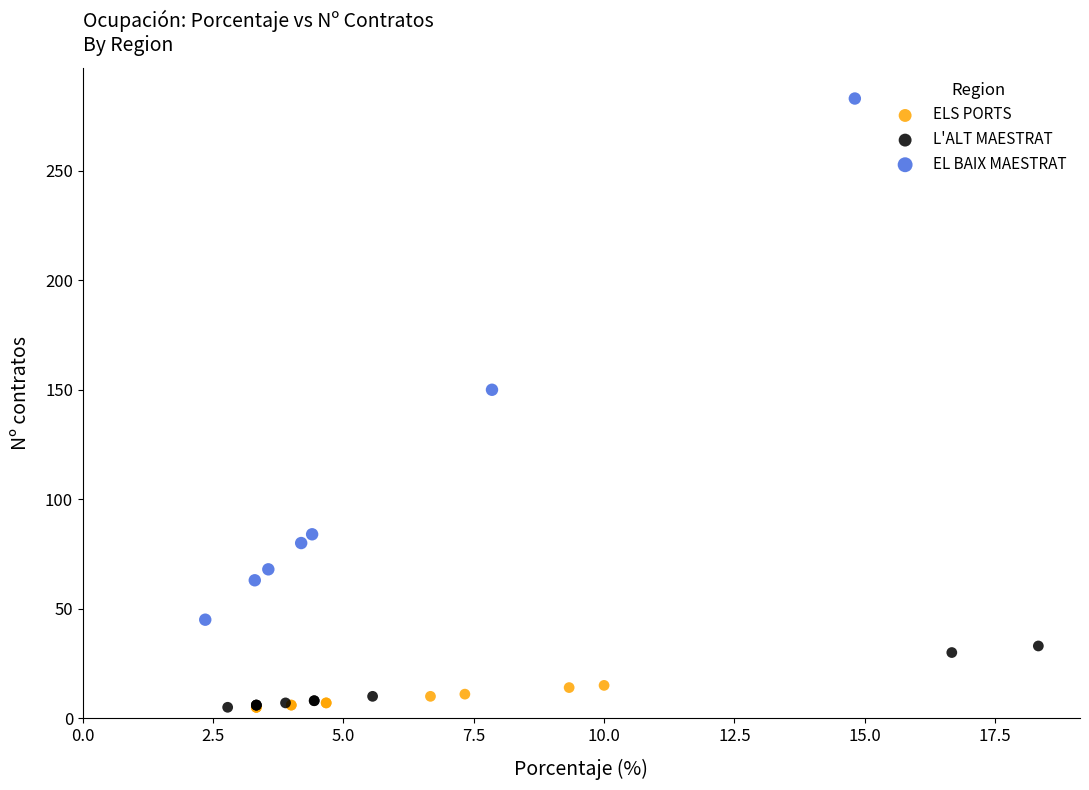

Which series has the largest Y range (max minus min)?

EL BAIX MAESTRAT